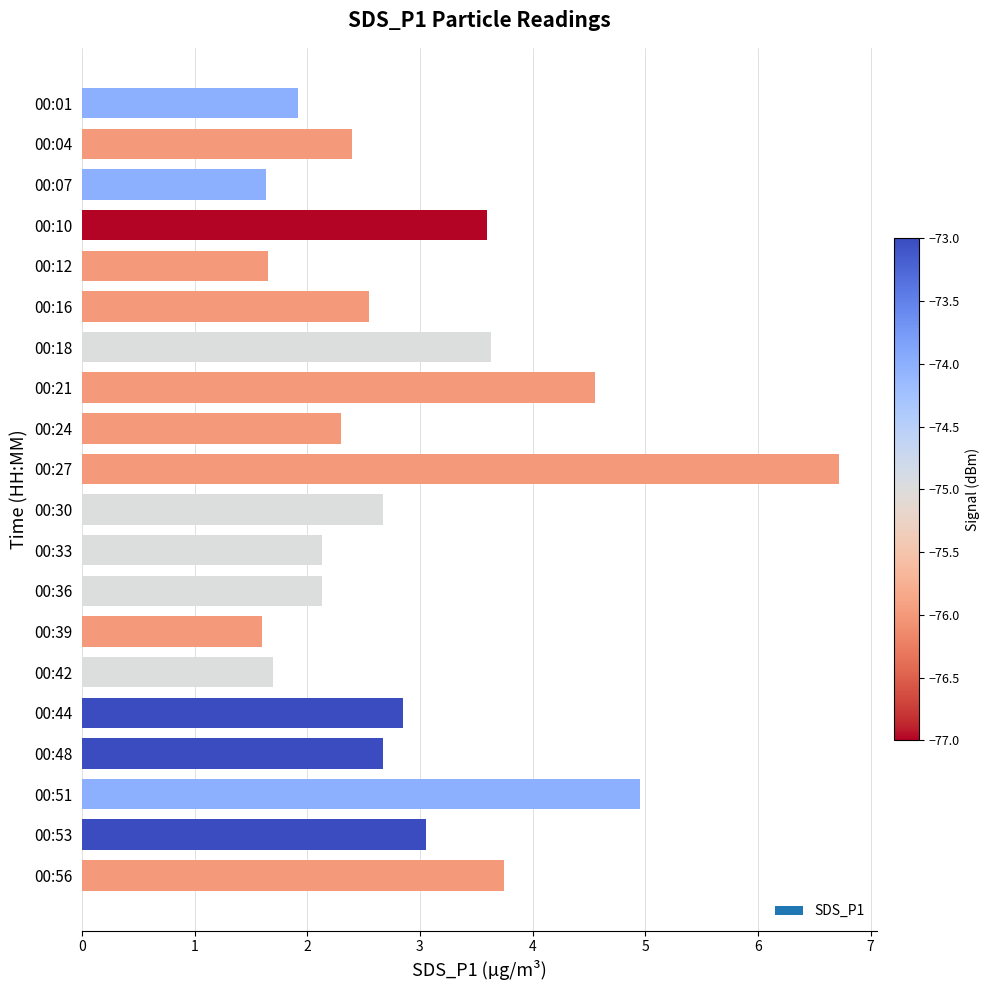

Which label corresponds to the largest value in the chart?

00:27